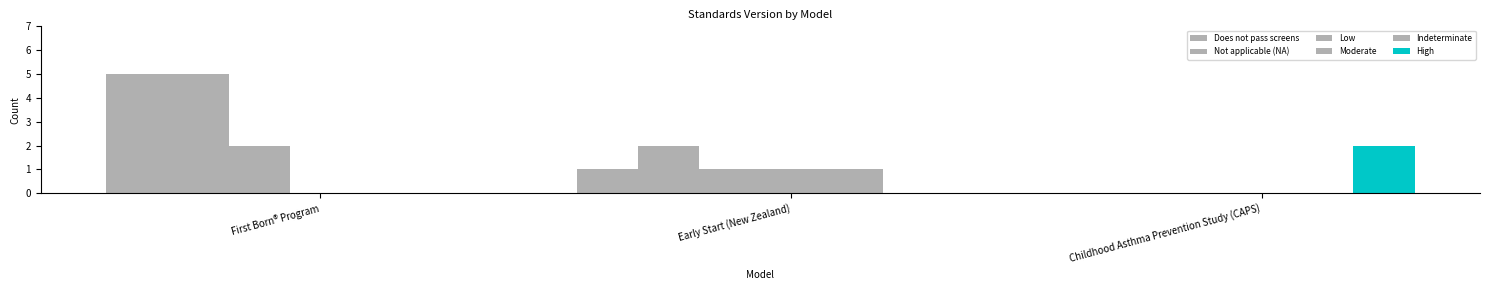

Are the bars grouped side by side (vs. stacked)?

Yes